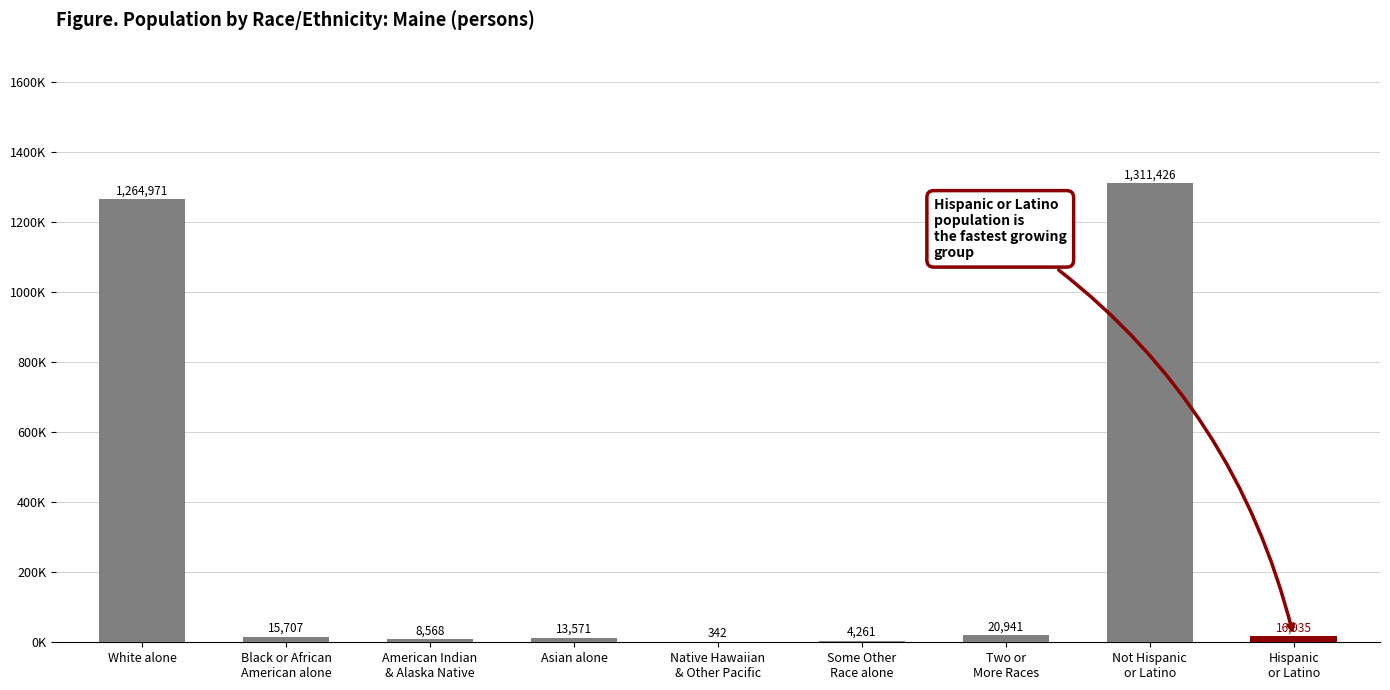

Are the bars horizontal?

No